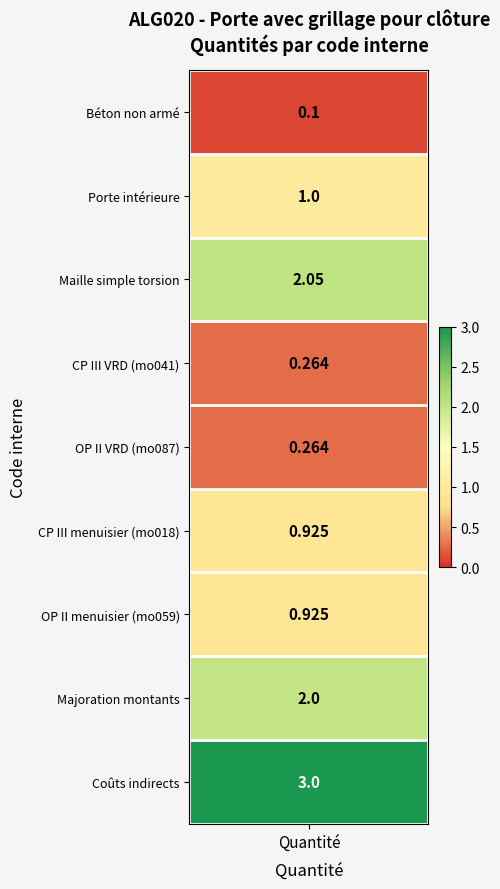

Which category has the highest value across all series?

Coûts indirects